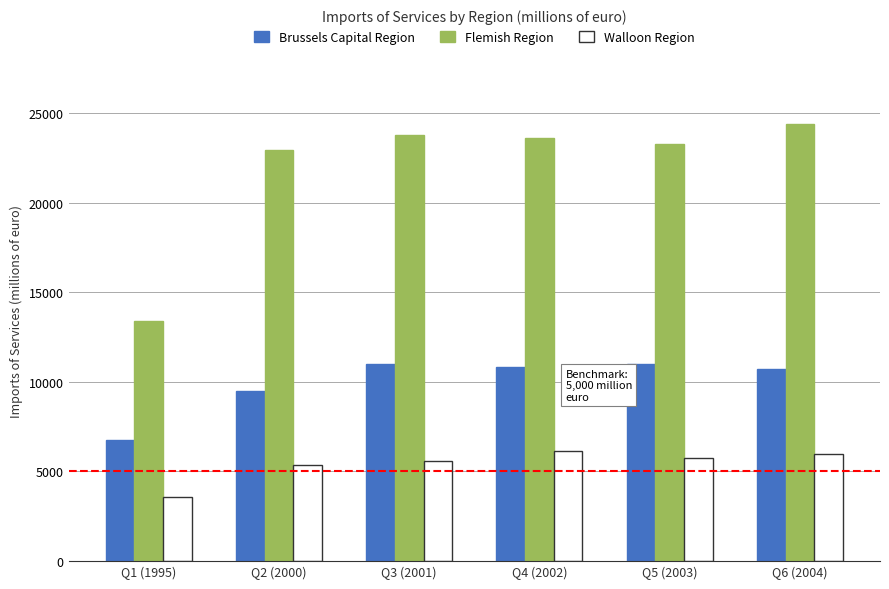

What is the difference between the maximum and minimum values in the Brussels Capital Region series?

4297.3